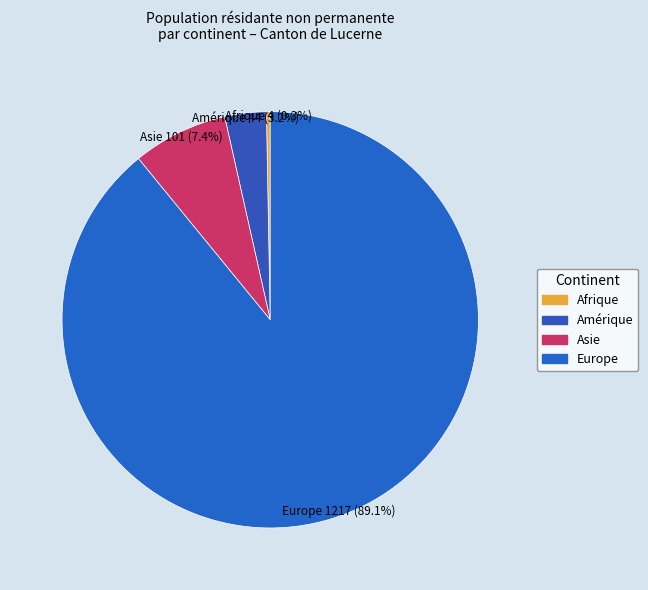

To the nearest percent, what is the difference between the Afrique and Asie slice percentages?

7%